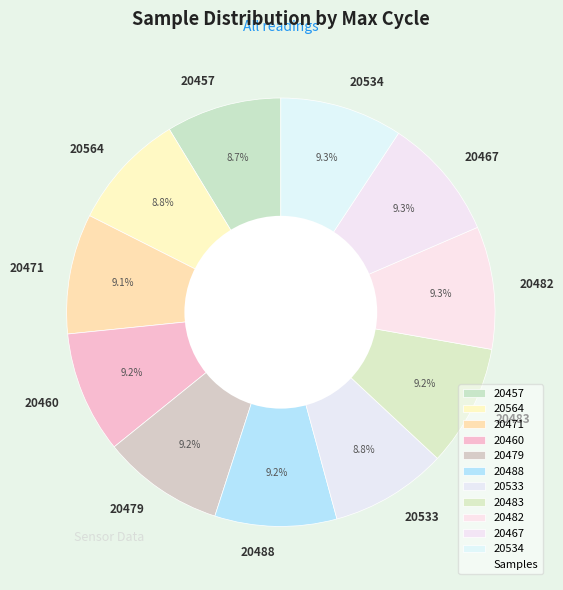

What is the ratio of the value at 20488 to the value at 20534?

1.0